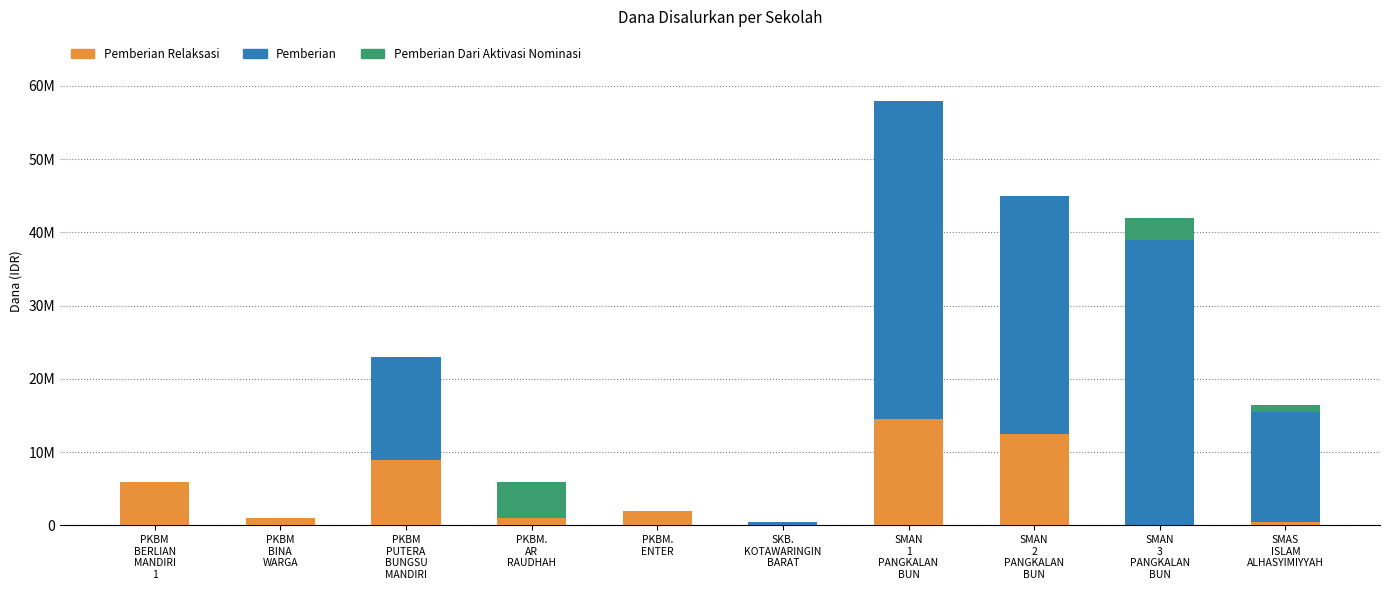

What are all the series names shown in the legend?

Pemberian Relaksasi, Pemberian, Pemberian Dari Aktivasi Nominasi